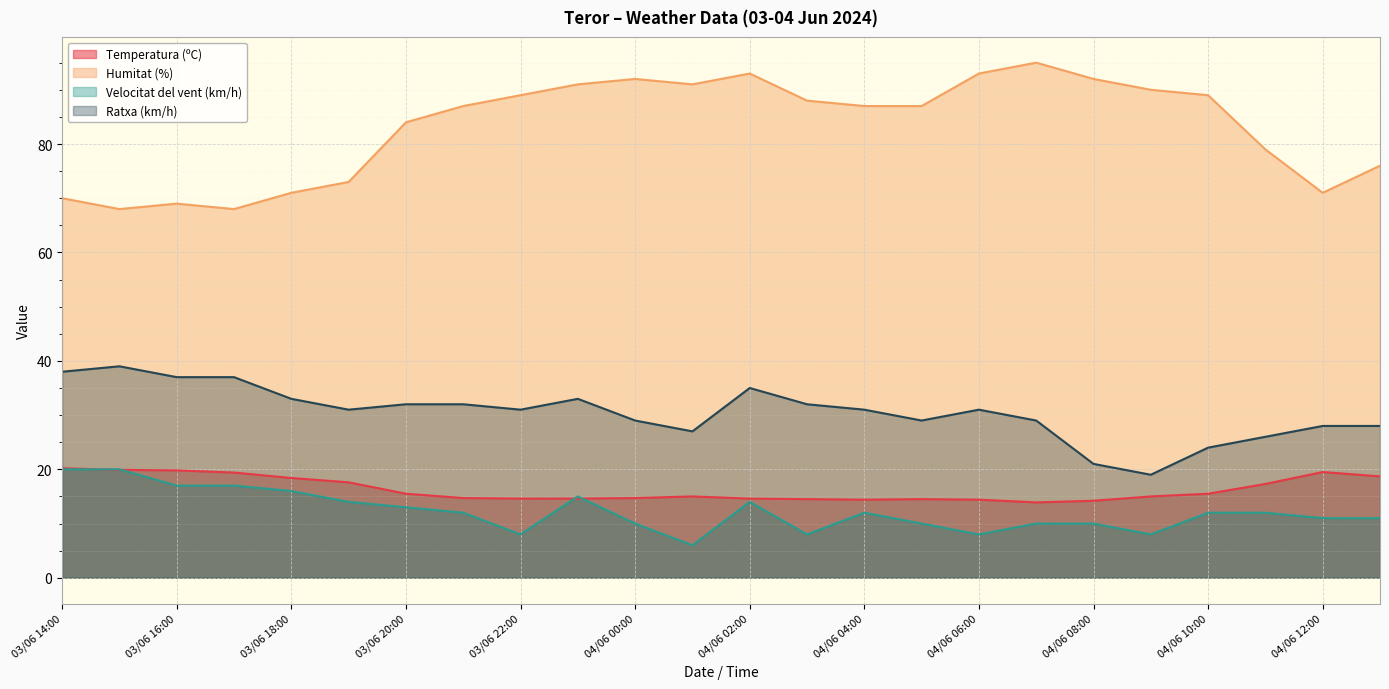

Is it true that Temperatura (ºC) equals 3.5 at 04/06 02:00?

False